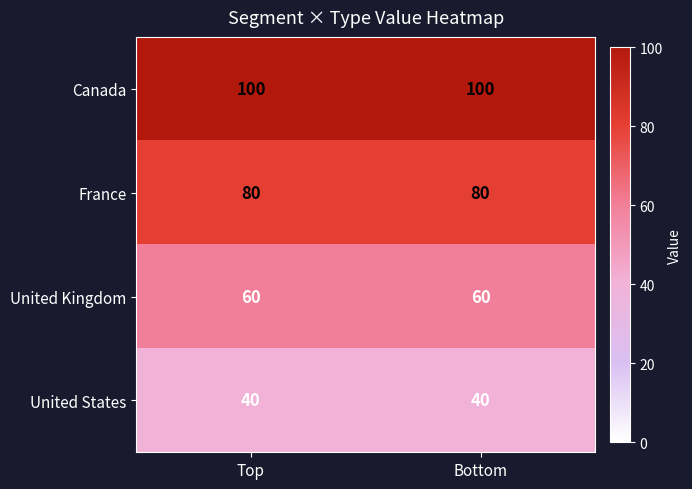

Reading left to right, what are all the values shown in this chart?

Canada: 100	100
France: 80	80
United Kingdom: 60	60
United States: 40	40